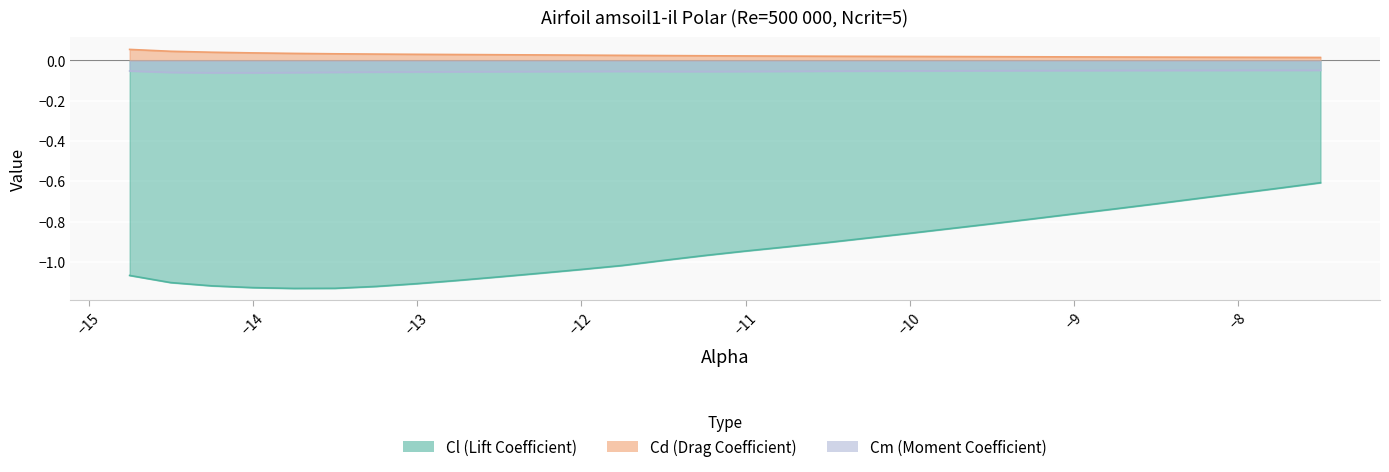

List the labels in order of Cm value, largest first.

-7.5, -7.75, -8.0, -8.25, -8.5, -8.75, -9.0, -9.25, -9.5, -9.75, -10.0, -14.75, -10.25, -10.5, -10.75, -11.75, -12.0, -11.0, -11.5, -11.25, -12.25, -12.5, -12.75, -13.0, -13.25, -13.5, -14.5, -13.75, -14.25, -14.0